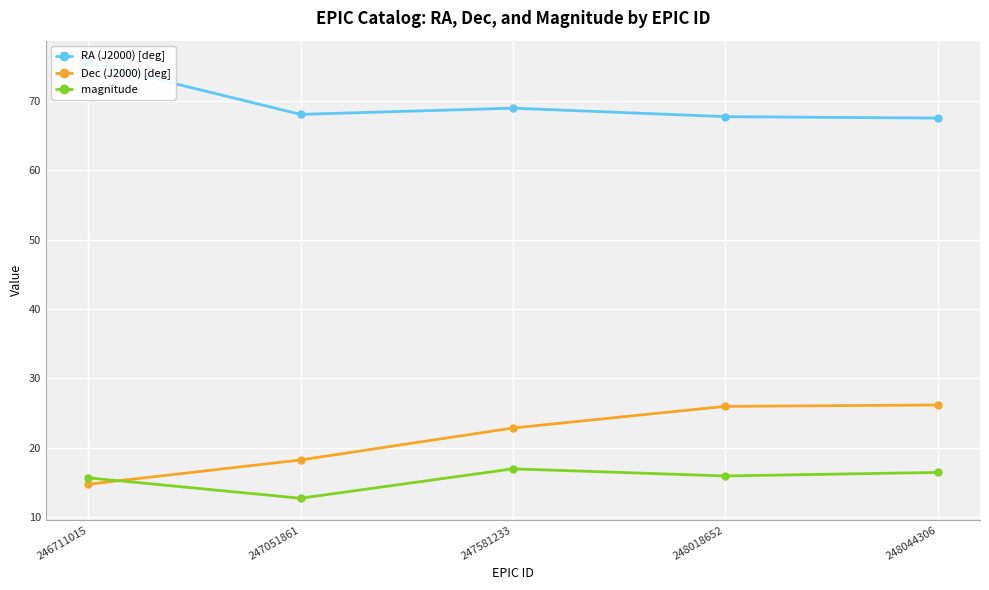

What is the approximate value of magnitude at 248044306?

16.4